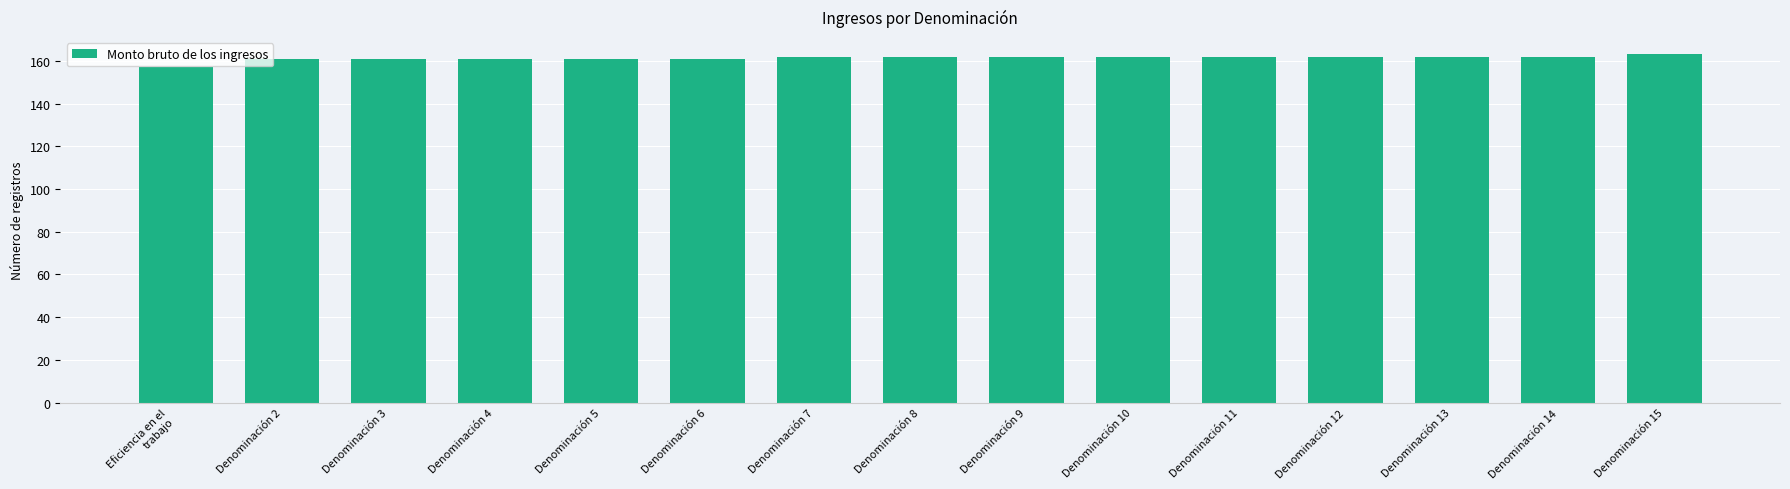

Between Eficiencia en el
trabajo and Denominación 15, which is larger?

Denominación 15